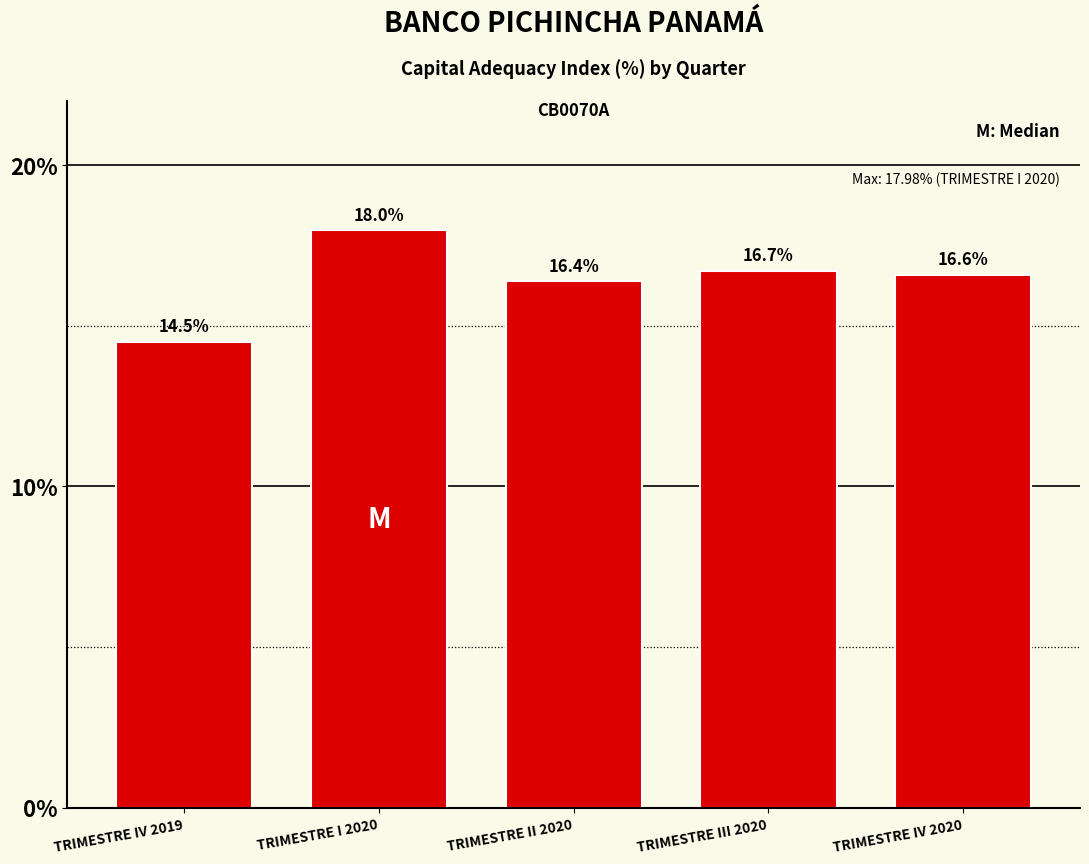

Reading left to right, extract all data points from this chart.

TRIMESTRE IV 2019=14.5	TRIMESTRE I 2020=18.0	TRIMESTRE II 2020=16.4	TRIMESTRE III 2020=16.7	TRIMESTRE IV 2020=16.6